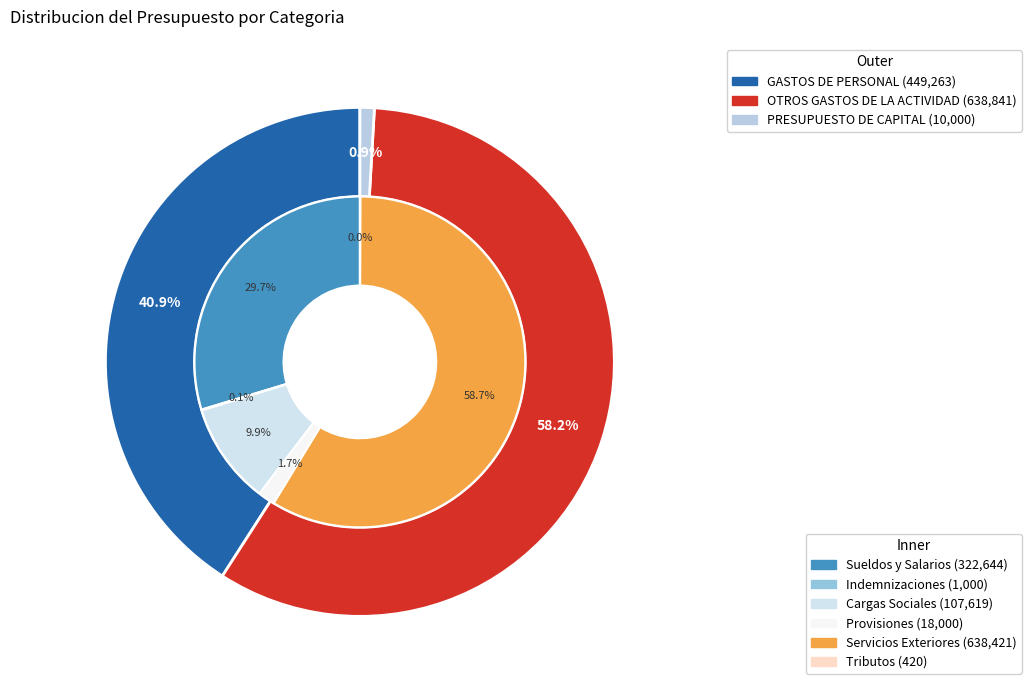

Which category has the biggest portion of the pie?

OTROS GASTOS DE LA ACTIVIDAD